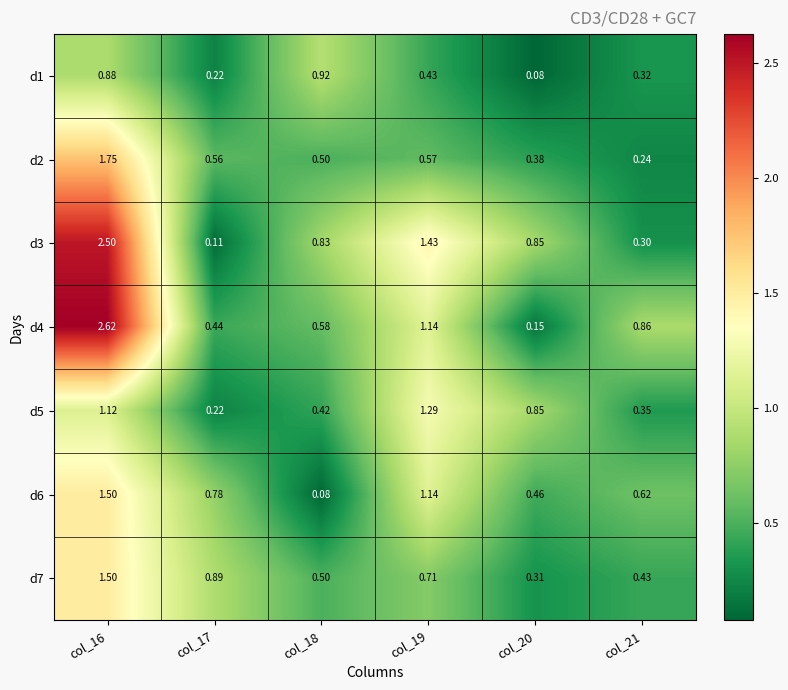

What is the difference between the d7 values at col_17 and col_16?

0.6